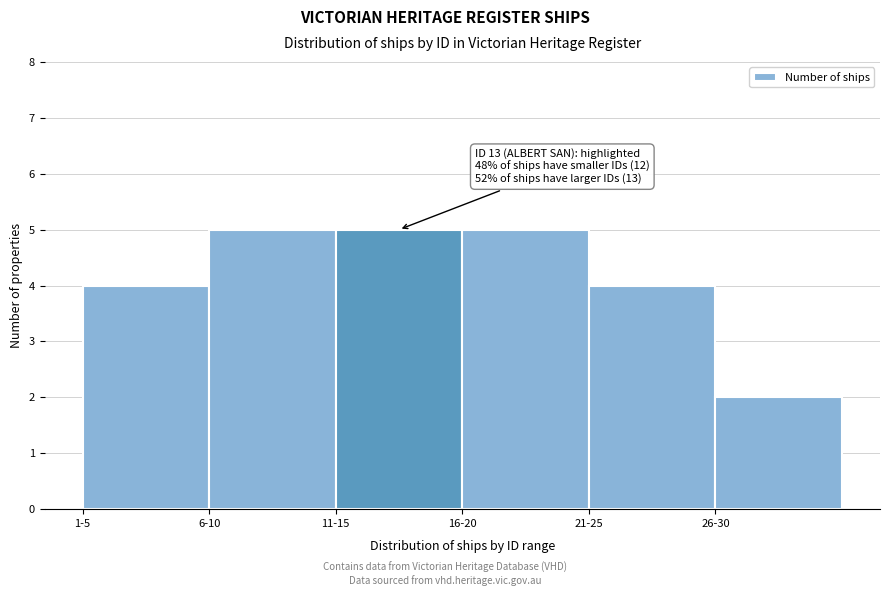

Reading left to right, list all the values displayed in this chart.

1-5=4	6-10=5	11-15=5	16-20=5	21-25=4	26-30=2